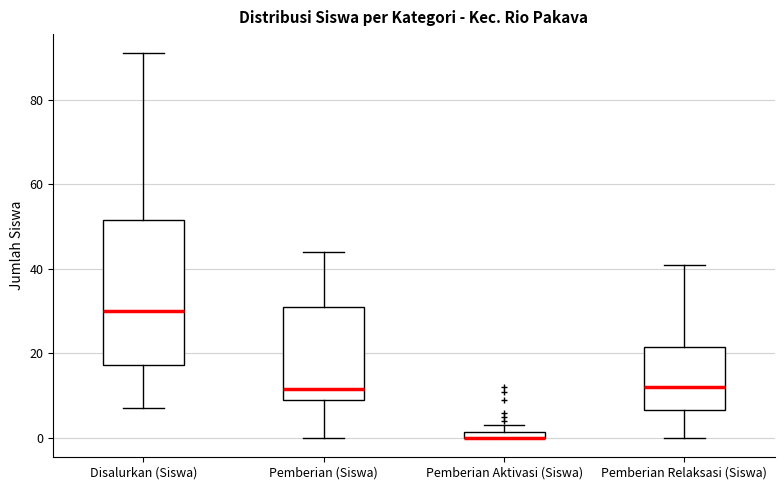

Comparing the boxes themselves (not the whiskers), which one is the tallest?

Disalurkan (Siswa)